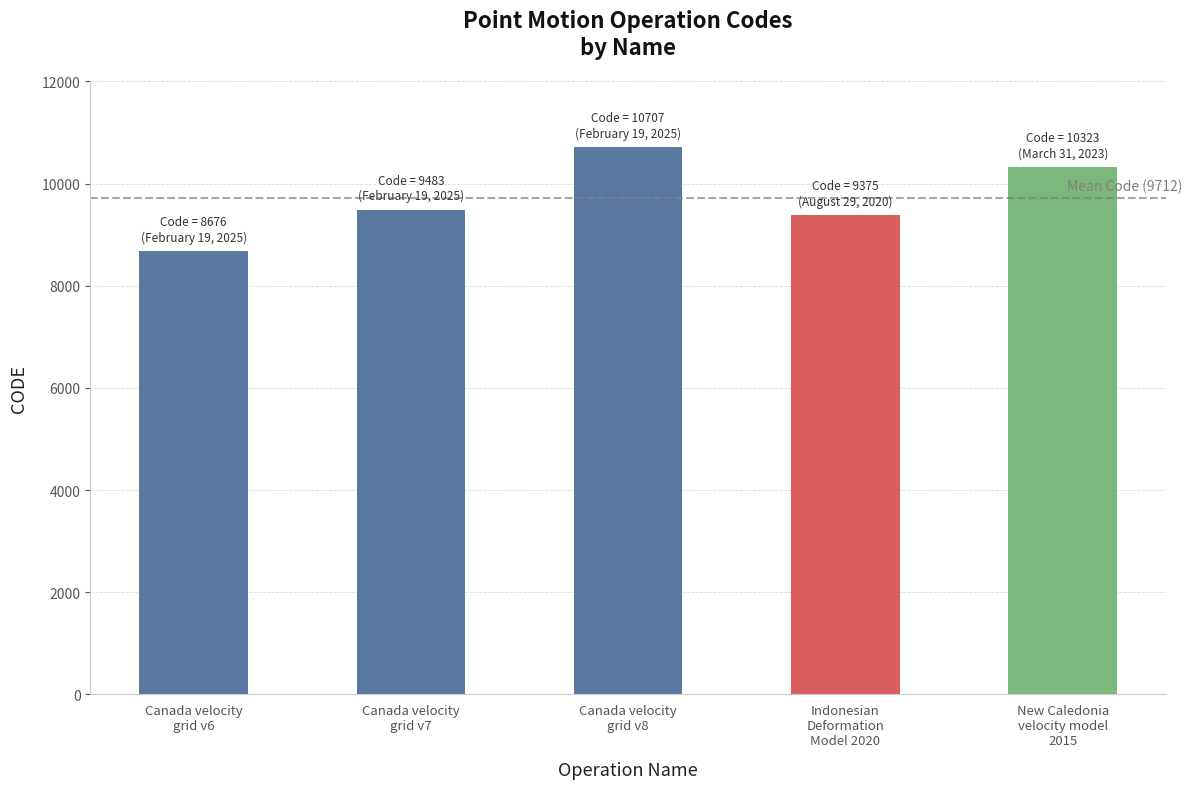

How many series are shown in this chart?

1